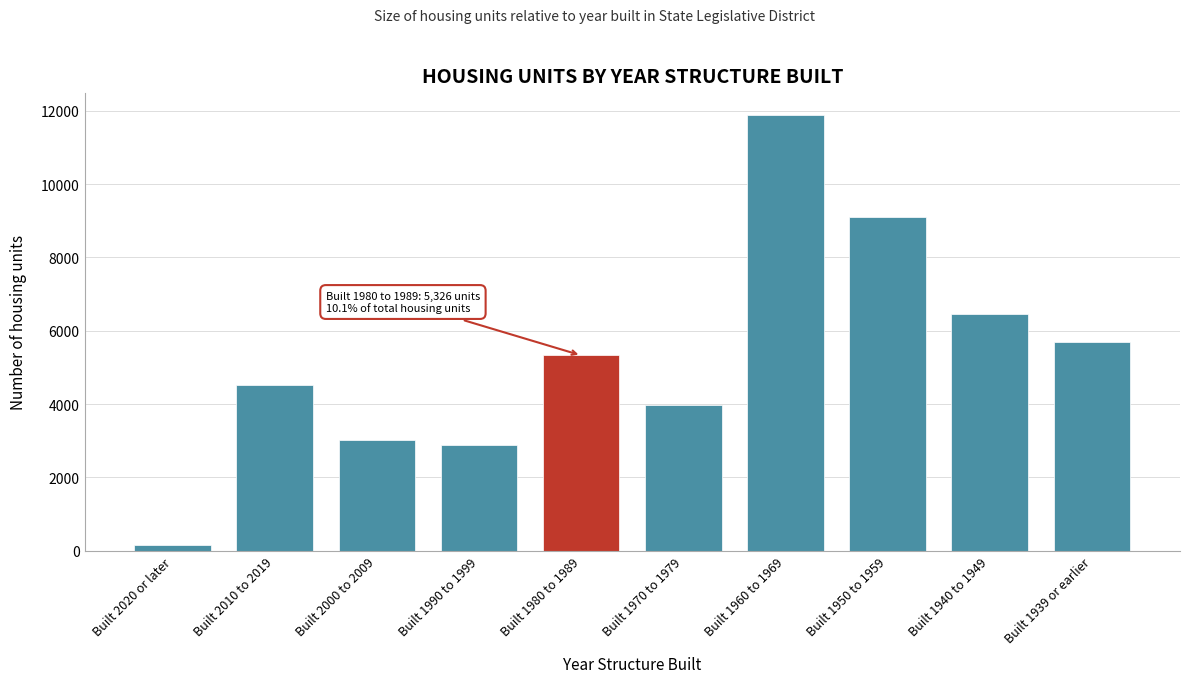

Reading left to right, extract all data points from this chart.

149	4522	3006	2881	5326	3982	11885	9097	6456	5679